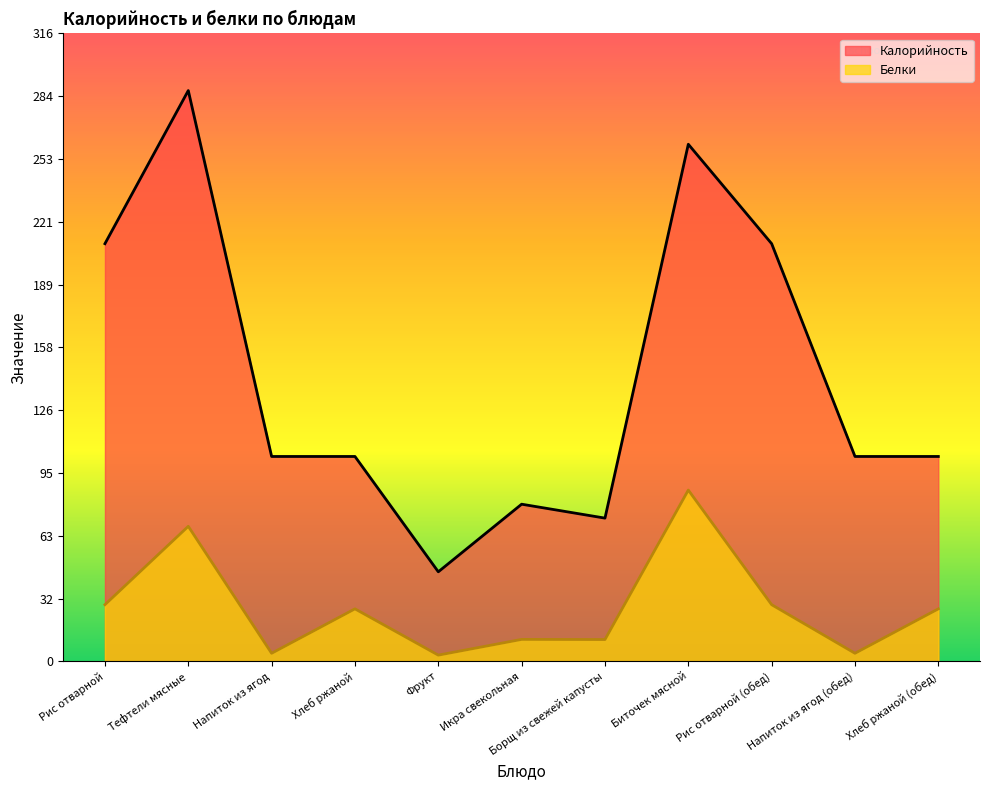

Which category has the highest value in the Калорийность series?

Тефтели мясные